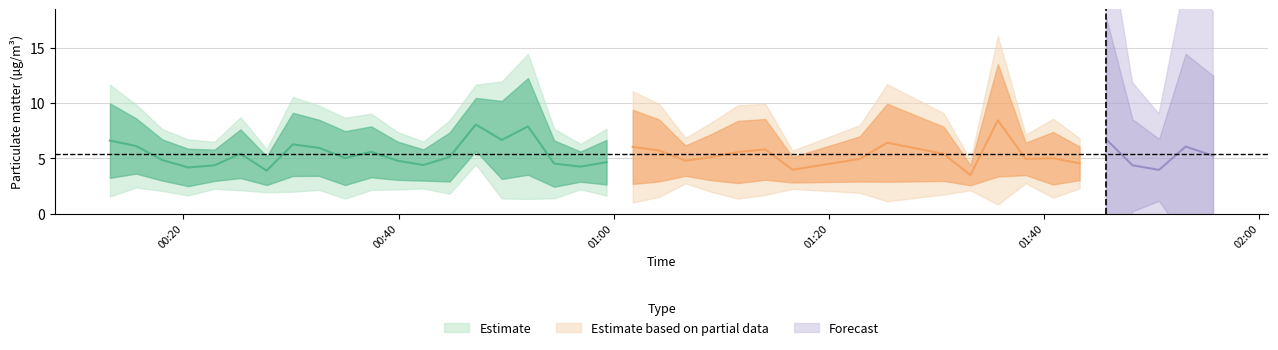

Which series has the largest range (max minus min)?

P1_partial